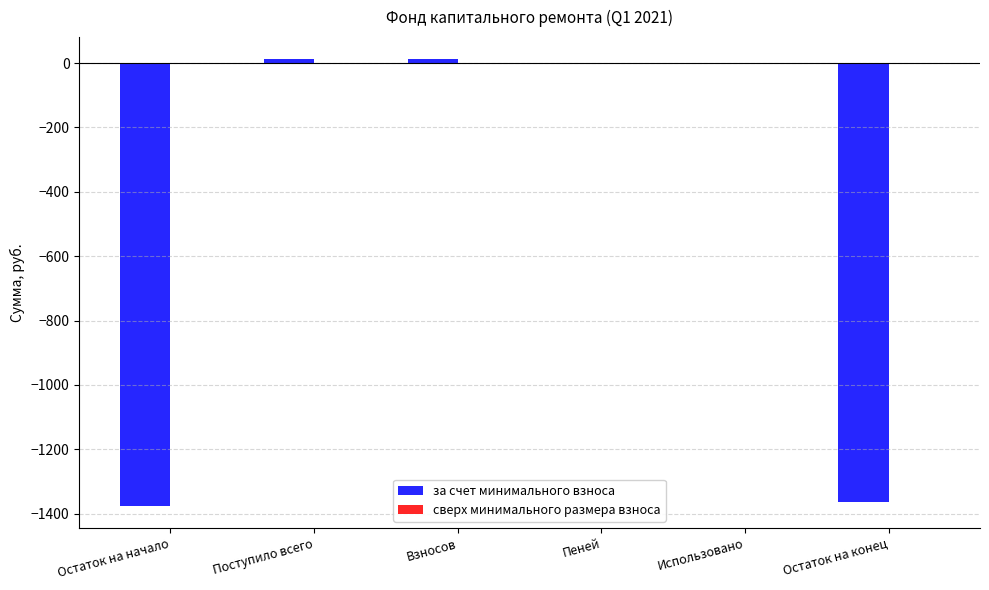

What is the change in value from Пеней to Остаток на конец?

-1363.9